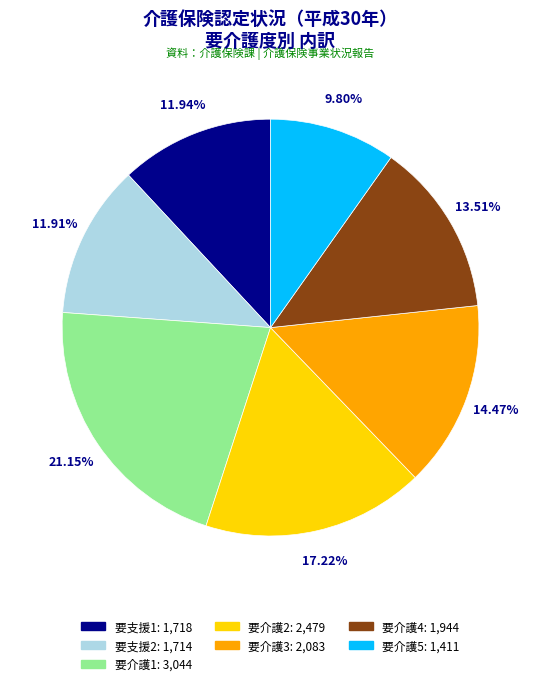

Is 要介護2 the majority of the pie?

No